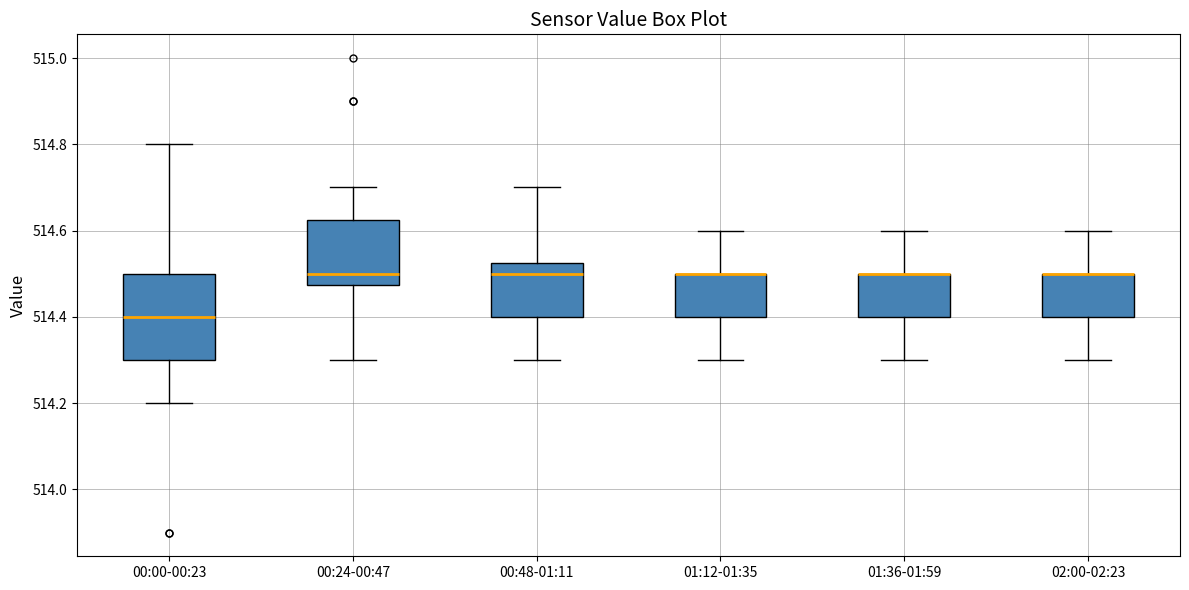

Comparing the boxes themselves (not the whiskers), which one is the tallest?

00:00-00:23